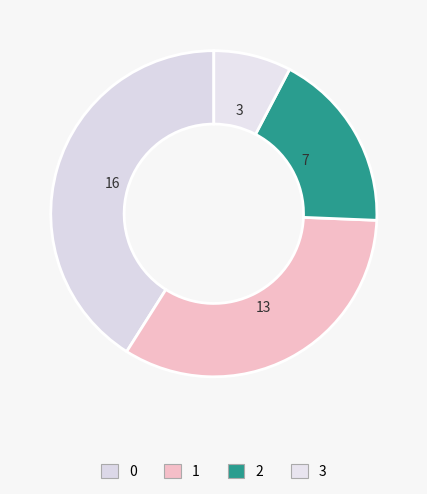

How many segments does this pie chart have?

4